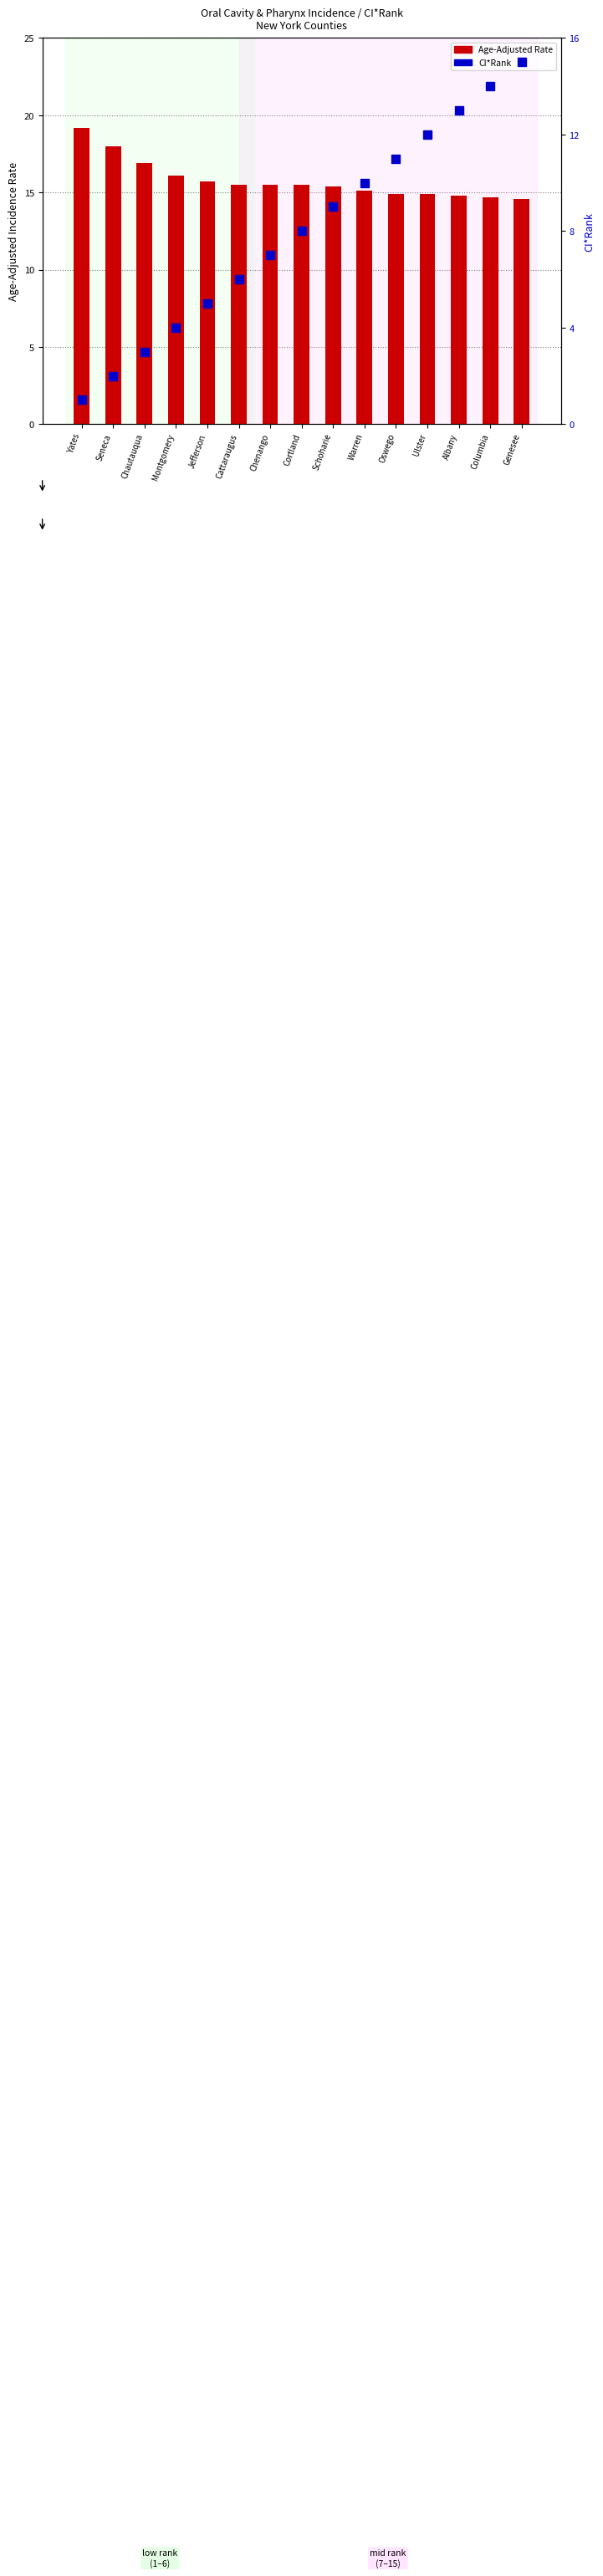

What is the minimum value for Age-Adjusted Rate?

14.6